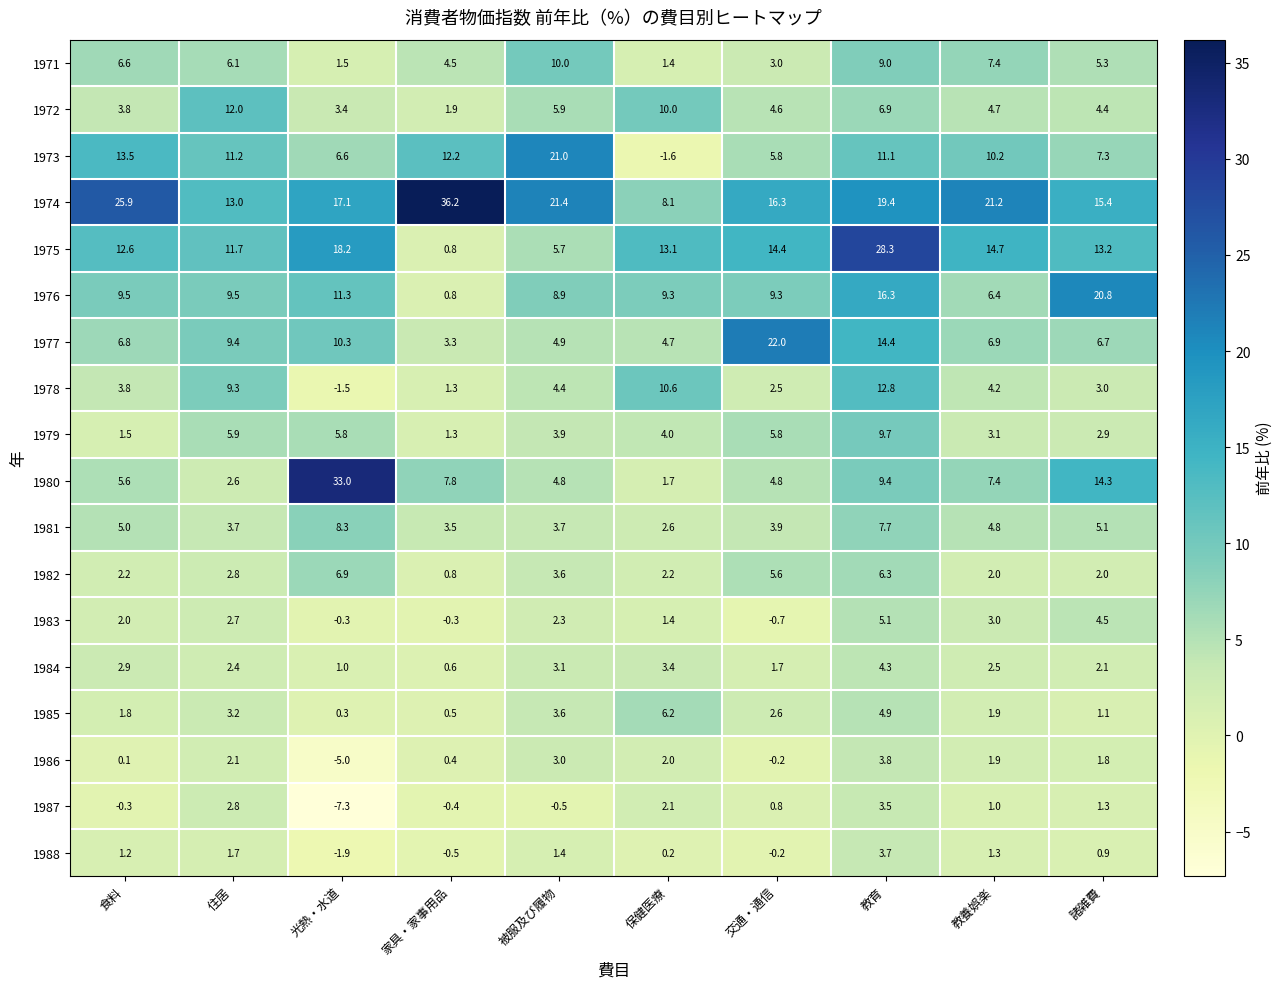

What is the sum of all 1975 values?

132.7